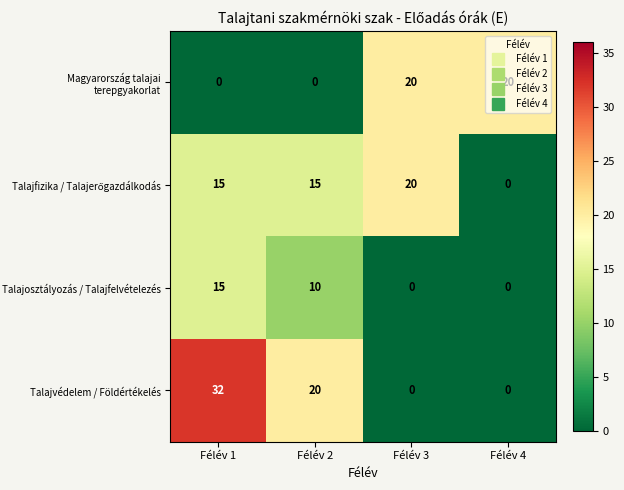

What is the average value of the Talajvédelem / Földértékelés series?

13